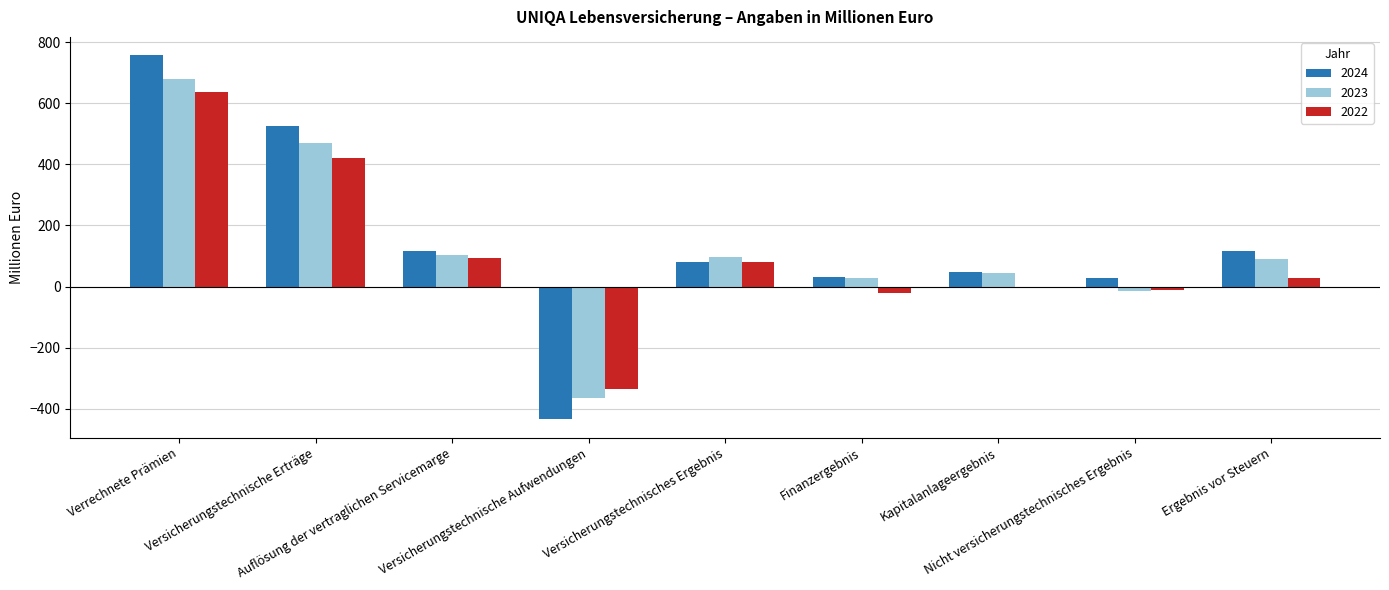

At which label is 2022 closest to 152?

Auflösung der vertraglichen Servicemarge